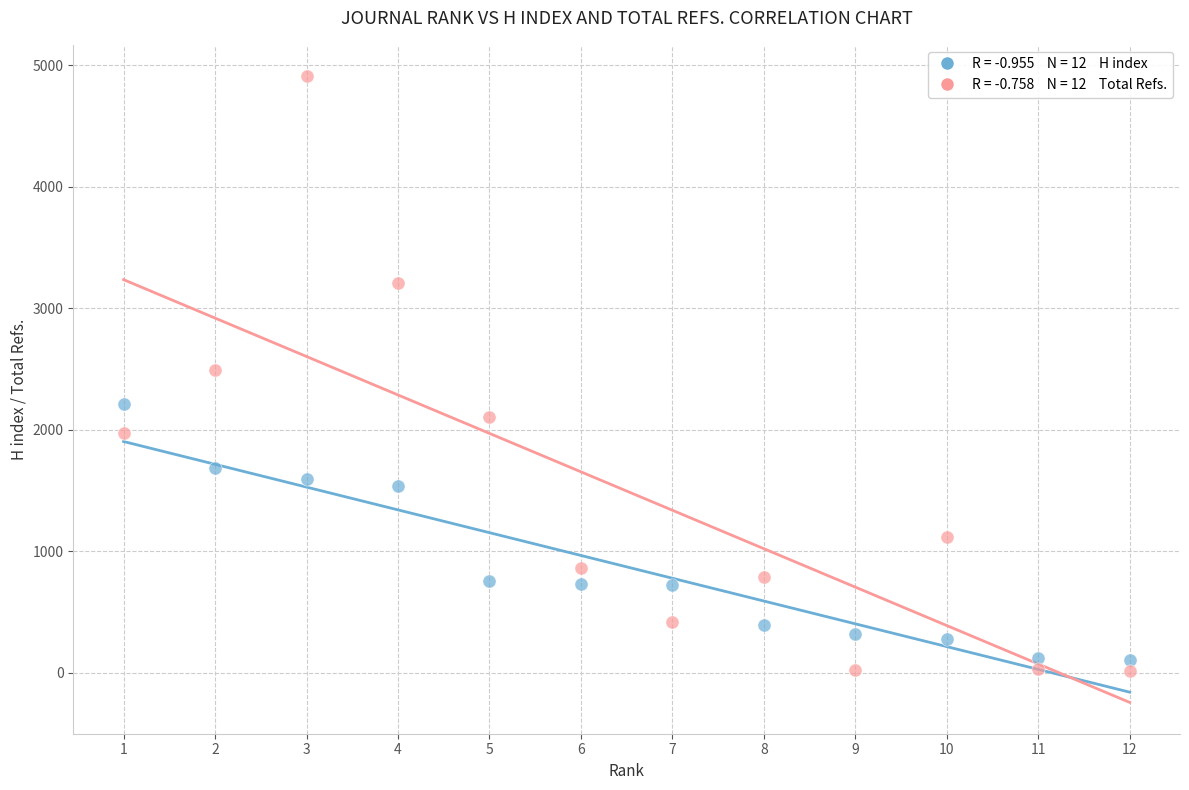

Across all data points, what is the range of Y values (max minus min)?

4894